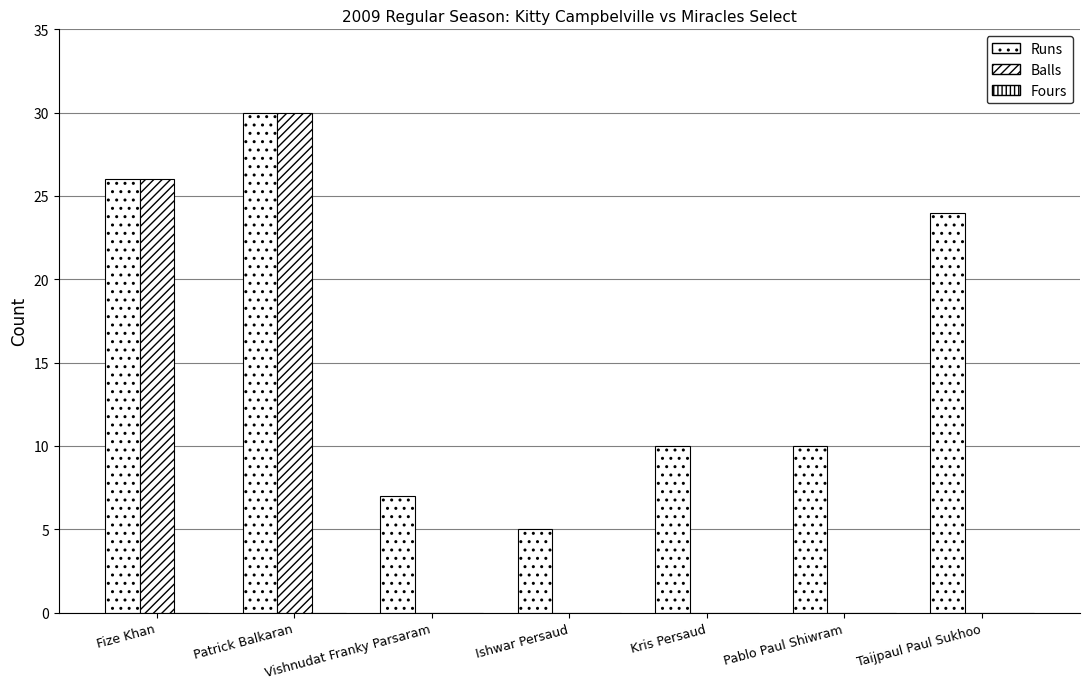

At which label does Runs reach its minimum?

Ishwar Persaud